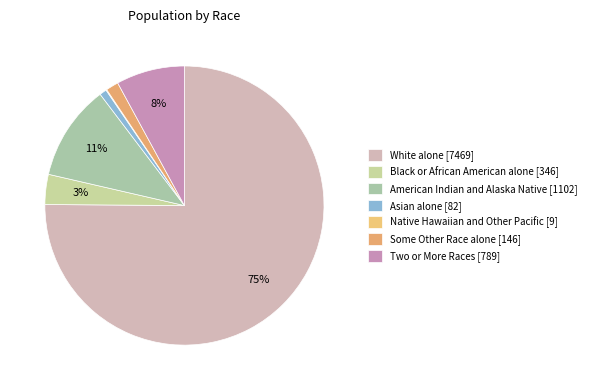

To the nearest percent, what is the average slice percentage?

14%